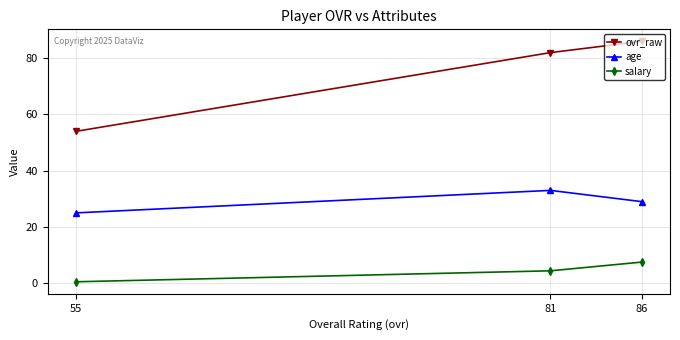

Is this an area chart (filled region under the line)?

No